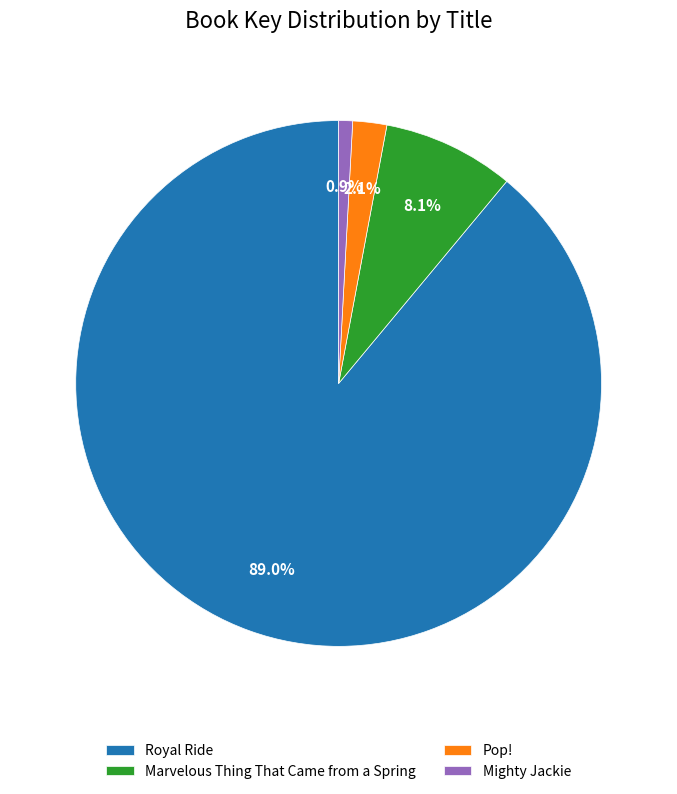

How many segments does this pie chart have?

4